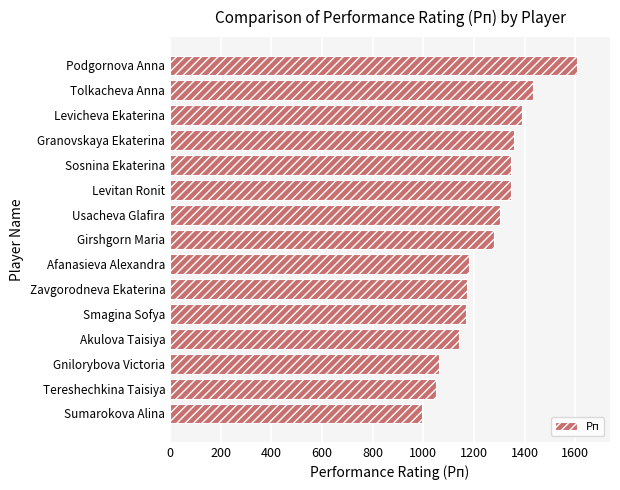

How many bars are there in total?

15